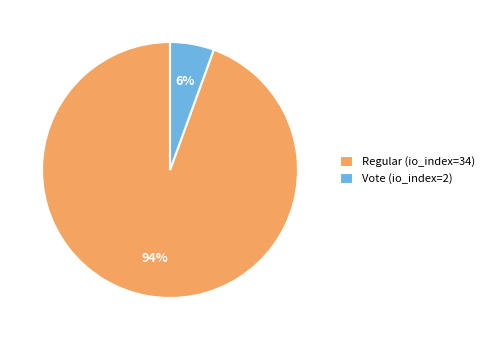

Which category has the smallest portion of the pie?

Vote (io_index=2)